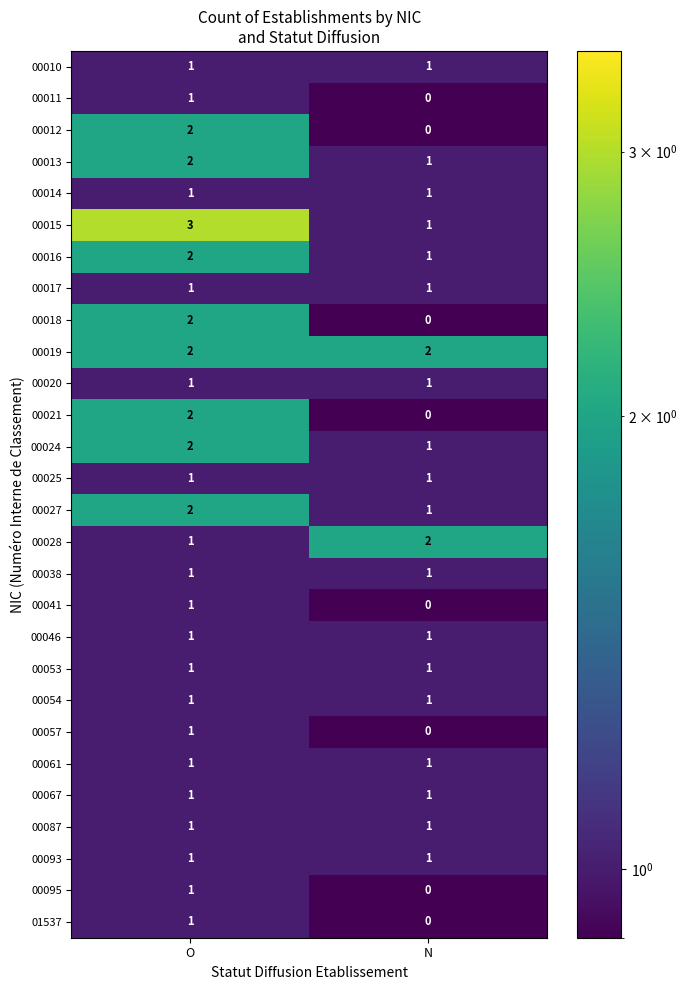

Rank the categories by 00024 value from lowest to highest.

N, O